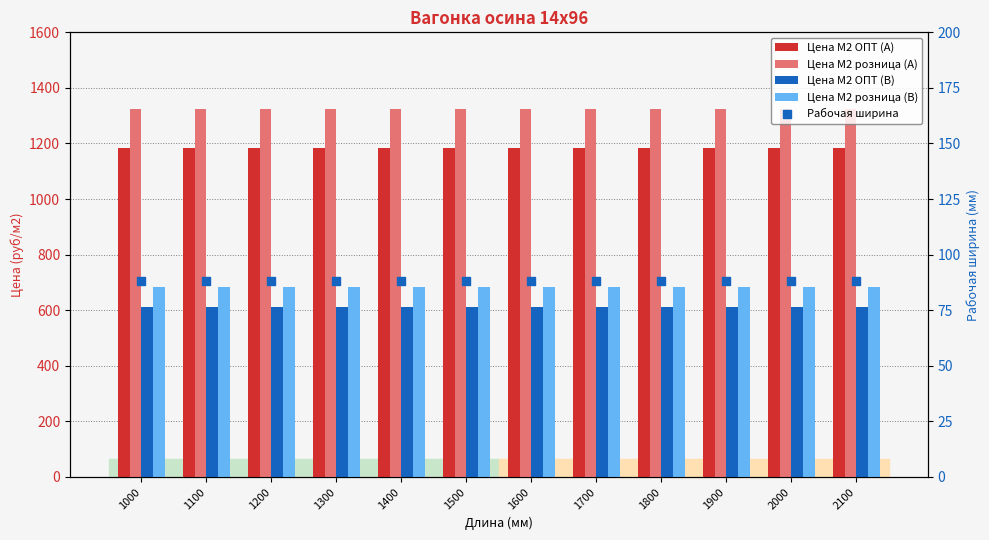

What is the total value across all series at 1600?

3892.4